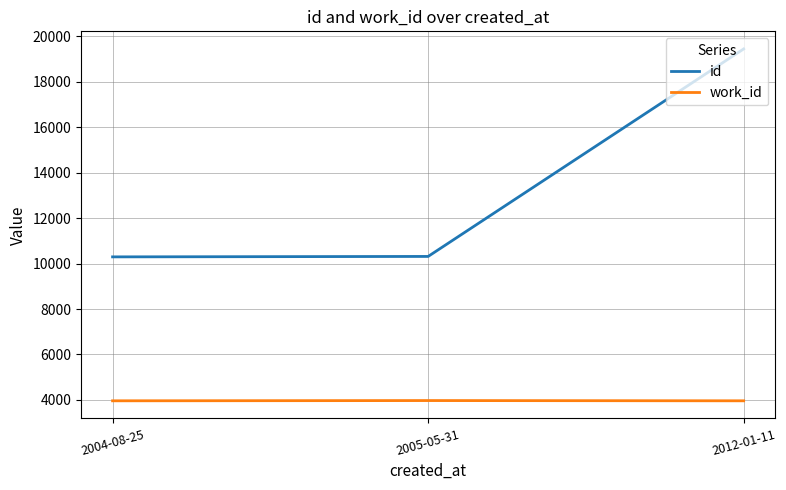

What is the maximum value shown in the chart?

19444